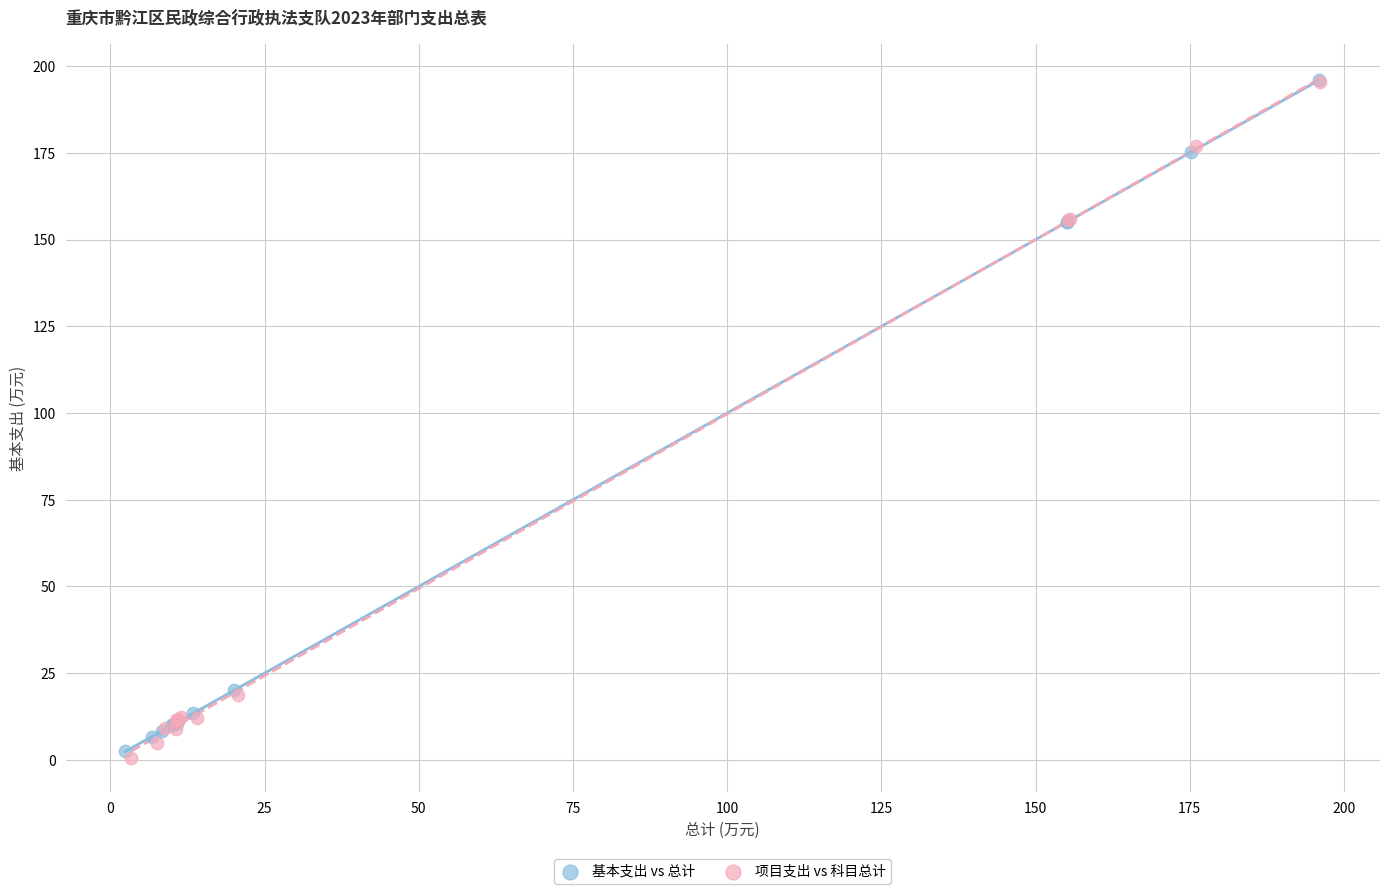

What are all the series names shown in the legend?

基本支出 vs 总计, 项目支出 vs 科目总计